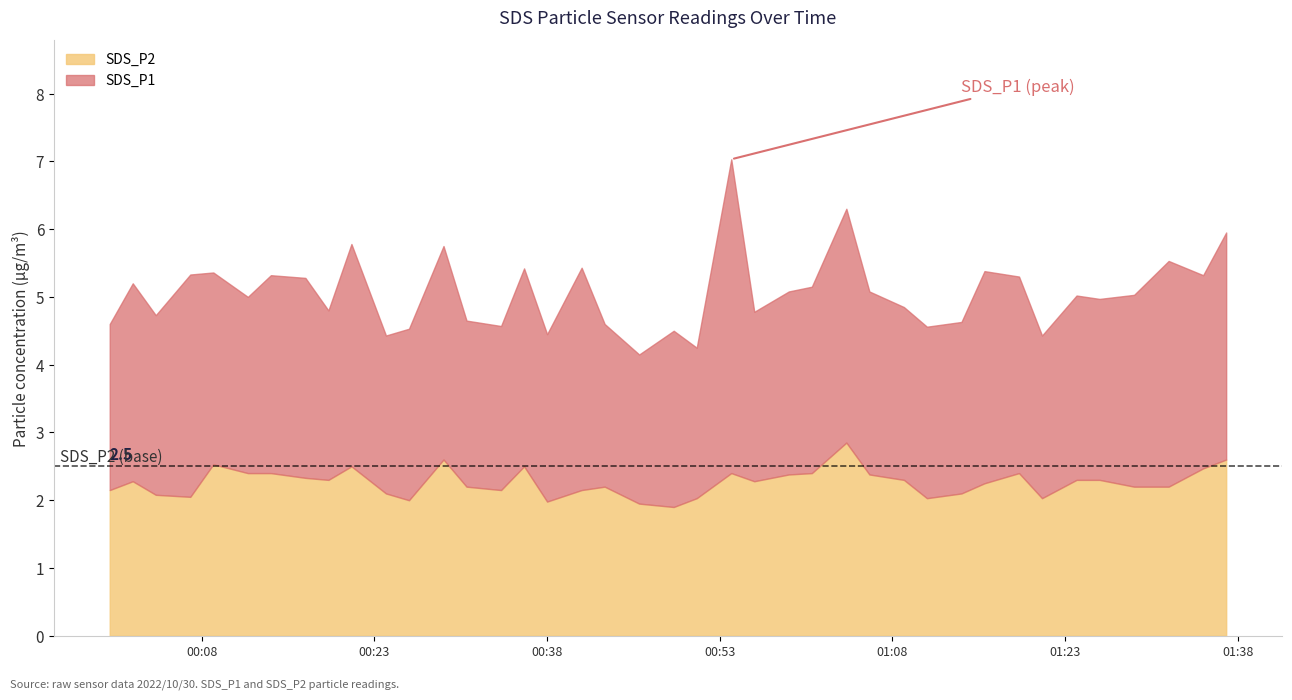

What is the difference between the SDS_P1 values at 2022/10/30 01:35 and 2022/10/30 00:00?

0.4